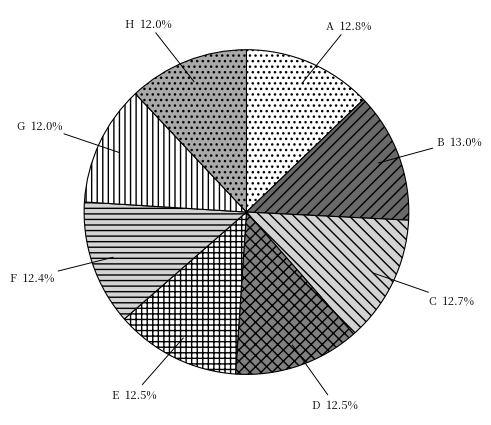

The B slice represents 1% of the pie. True or false?

False